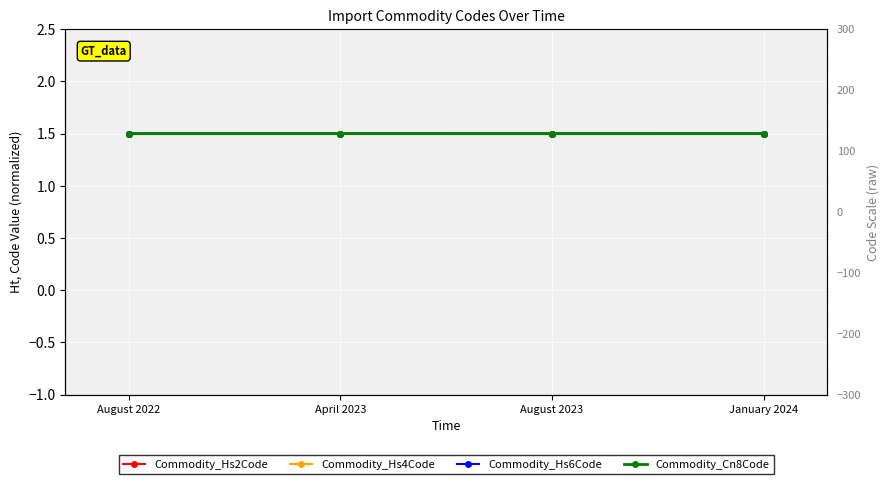

True or false: Commodity_Hs4Code and Commodity_Cn8Code cross at least once.

False